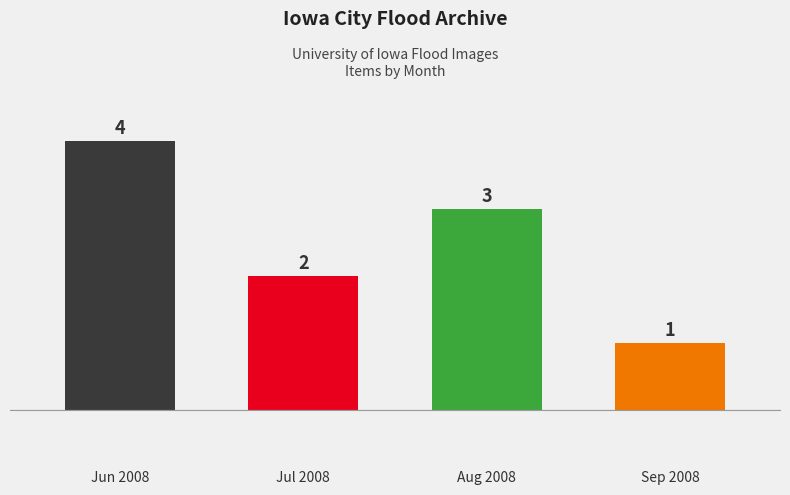

What is the difference between the second highest and minimum values?

2